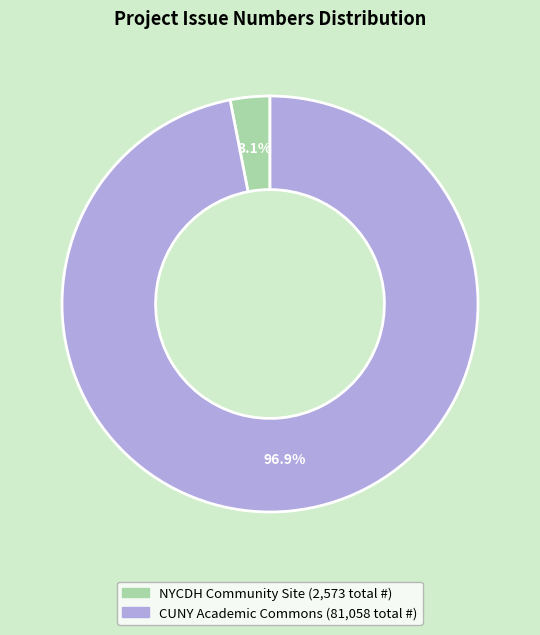

Is there any slice that represents more than half of the pie?

Yes